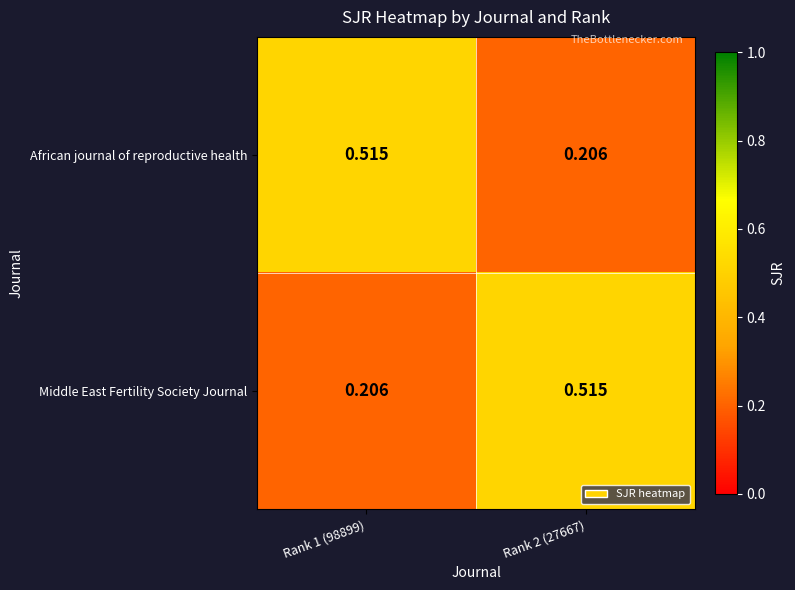

At Rank 2 (27667), list the series in order from smallest to largest.

African journal of reproductive health, Middle East Fertility Society Journal